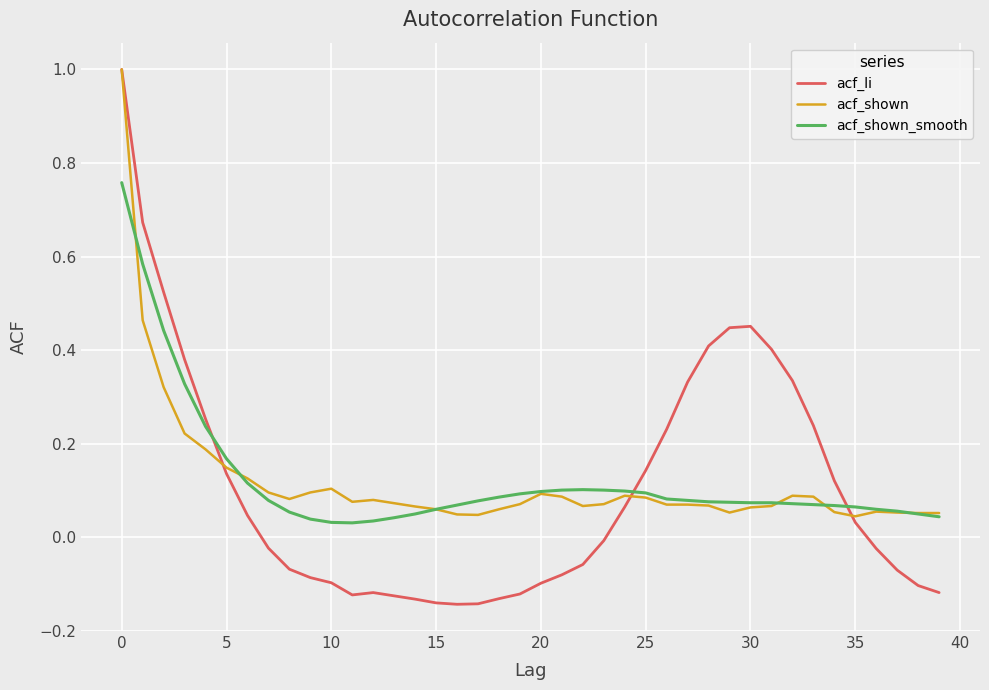

What is the greatest value displayed?

1.0